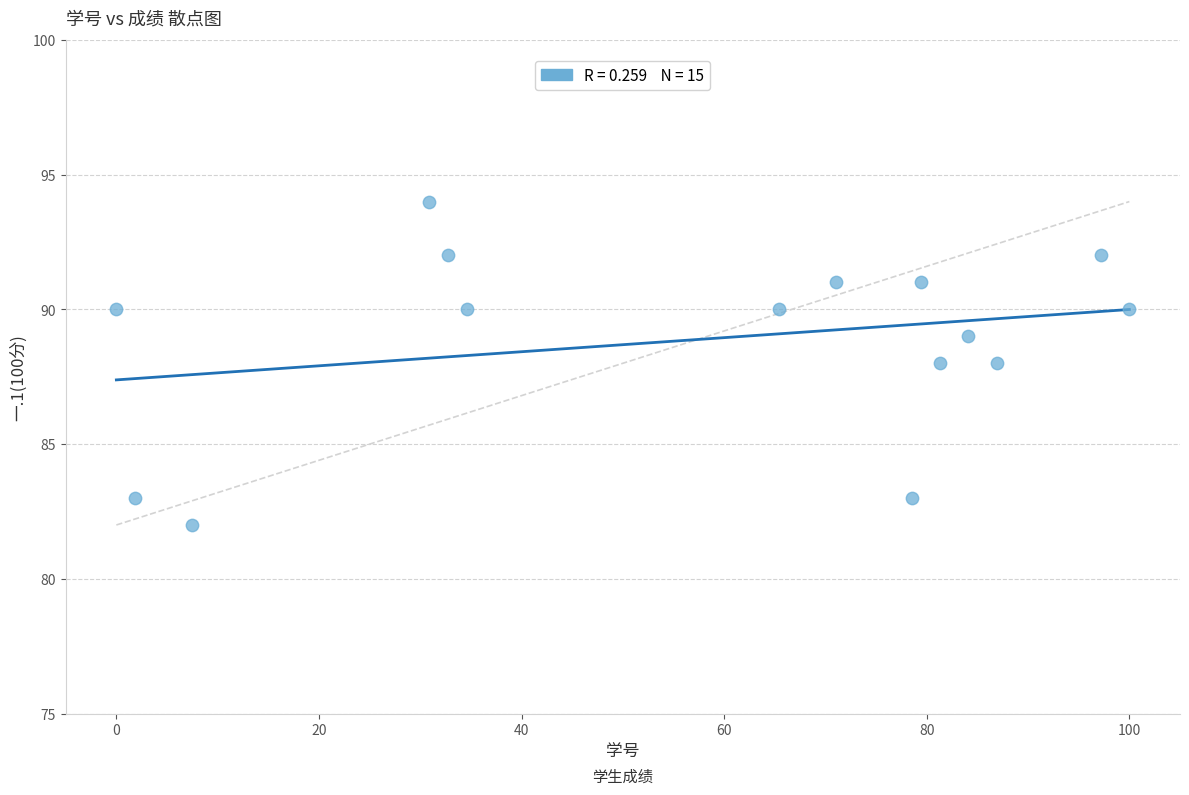

What is the range of Y values (max minus min)?

12